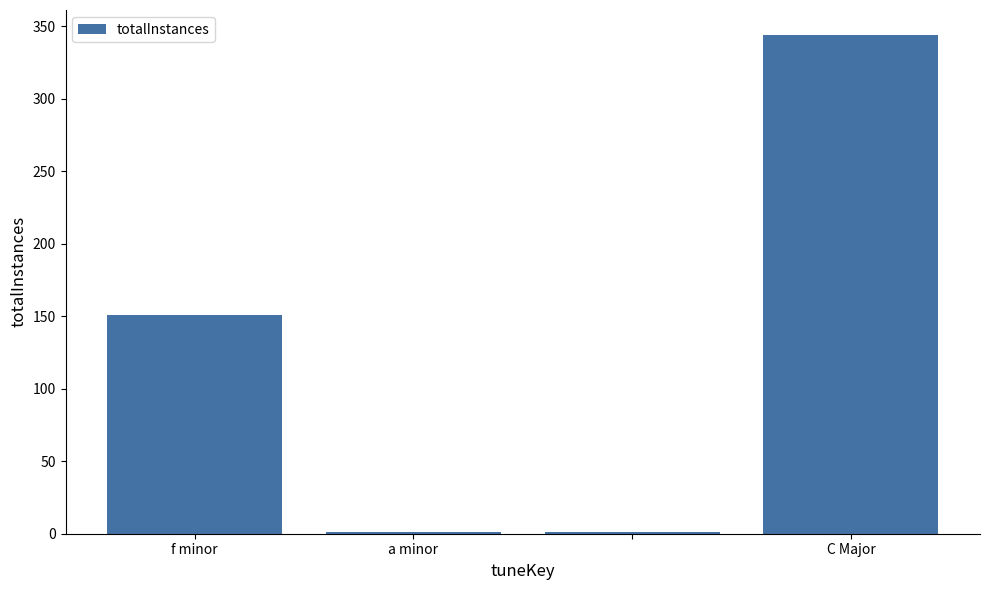

What is the ratio of the value at f minor to the value at a minor?

151.0